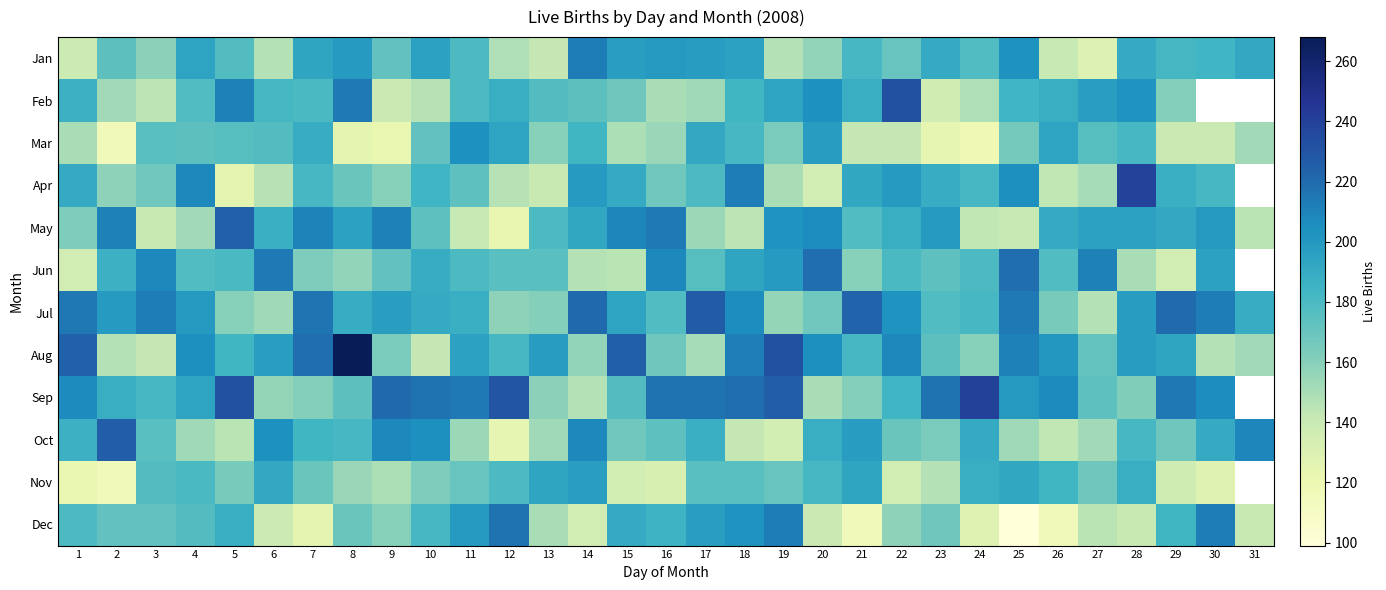

Which has a higher value, 6 or 8?

8